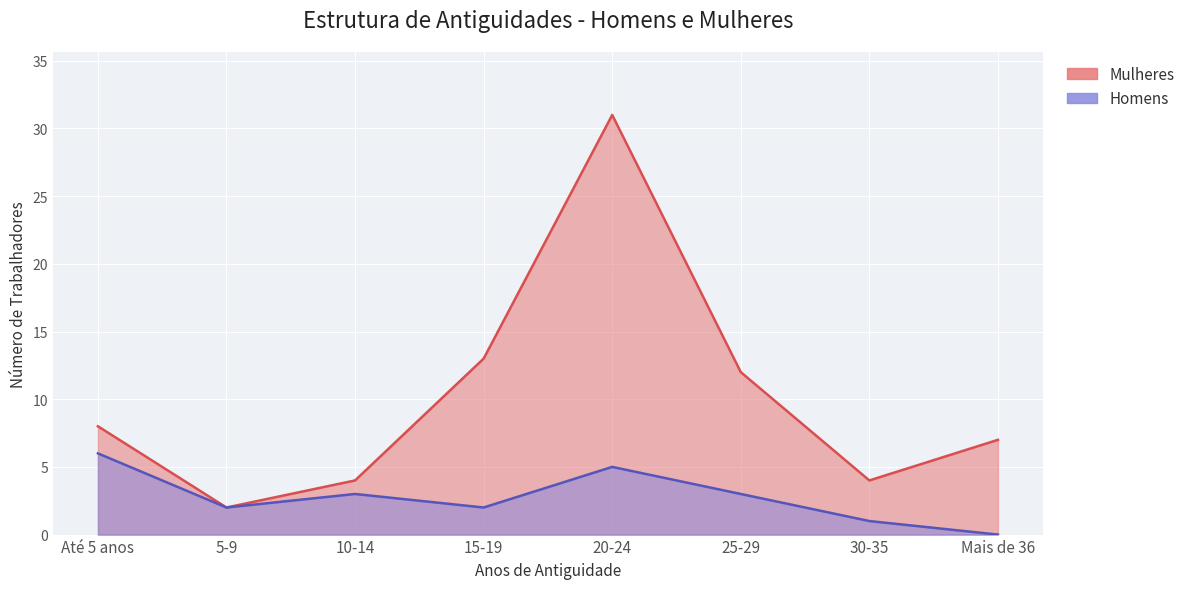

Which category has the lowest value across all series?

Mais de 36